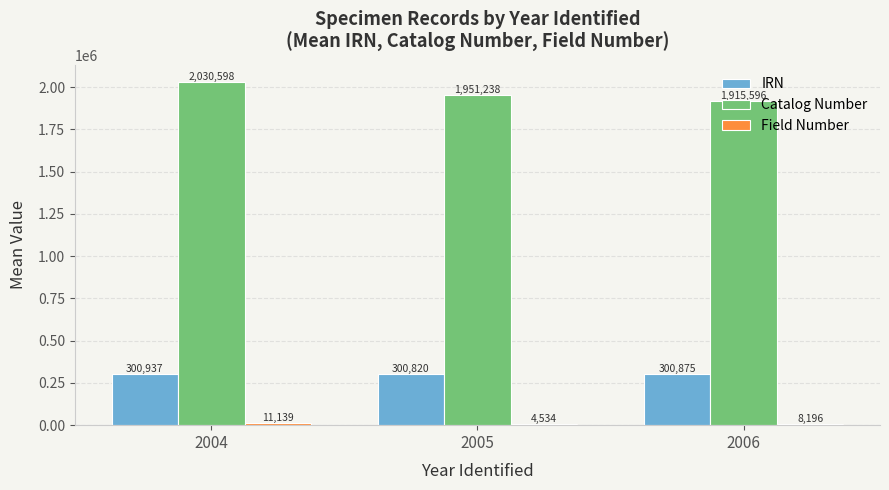

Is it true that Catalog Number equals 1951238.5 at 2005?

True